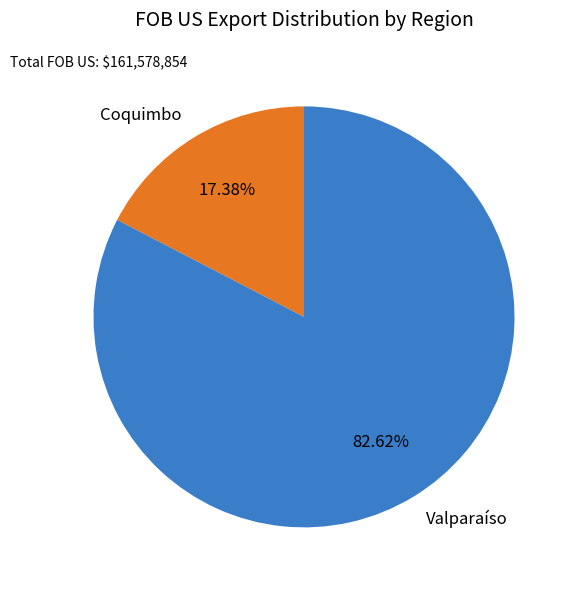

Does any single category account for the majority?

Yes